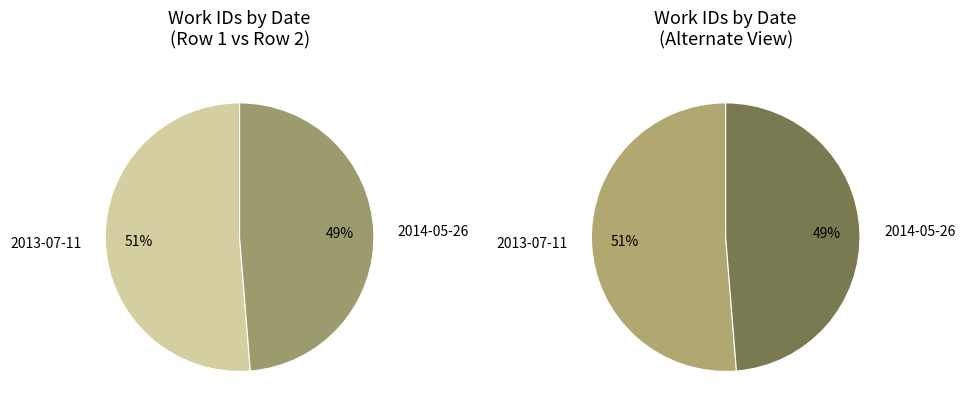

To the nearest percent, what is the difference between the largest and smallest slice percentages?

3%